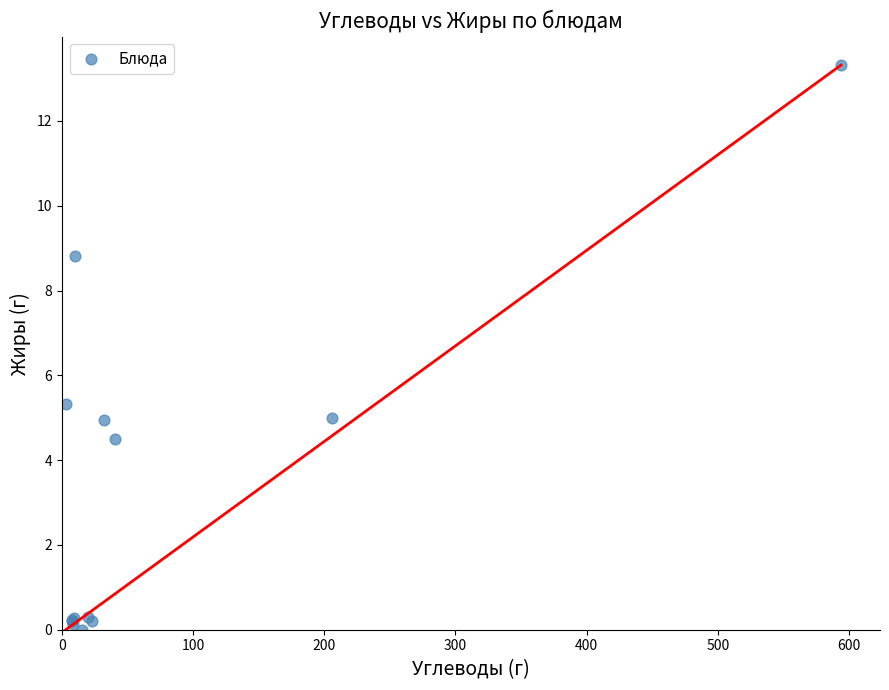

What Y value in the scatter plot is closest to 6?

5.3